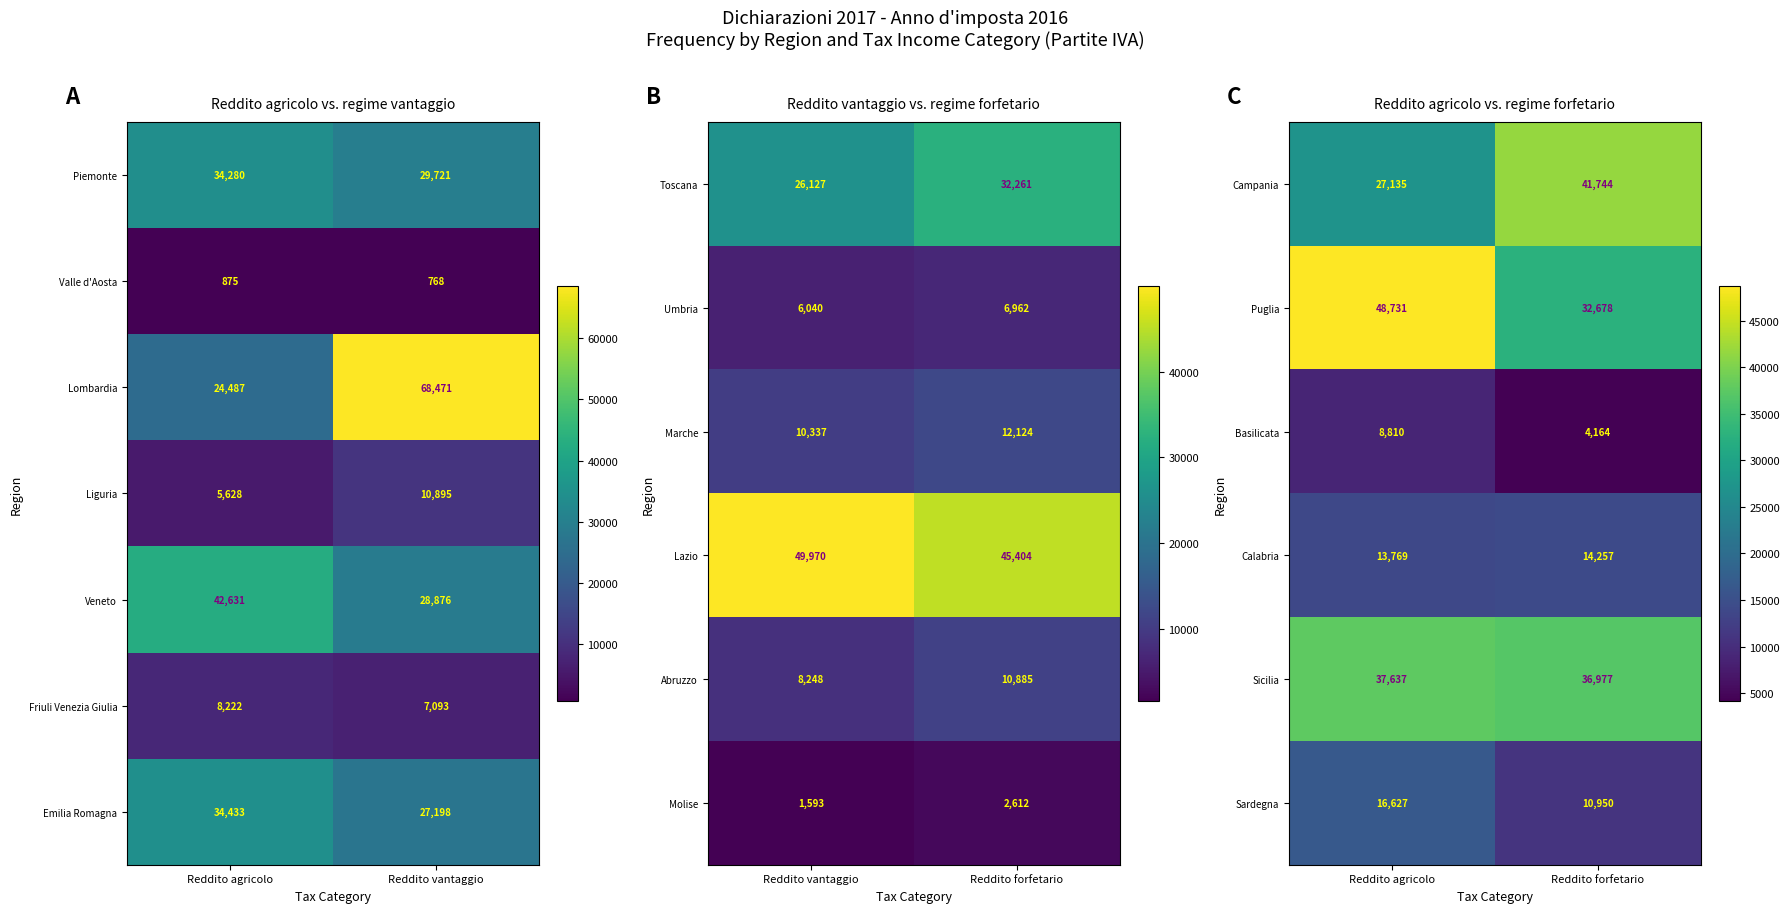

What is the difference between the maximum and minimum values in the Calabria series?

488